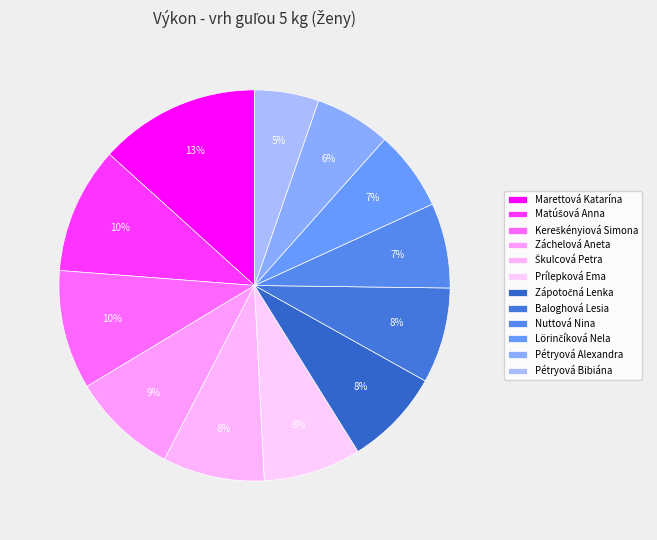

Which category has the biggest portion of the pie?

Marettová Katarína